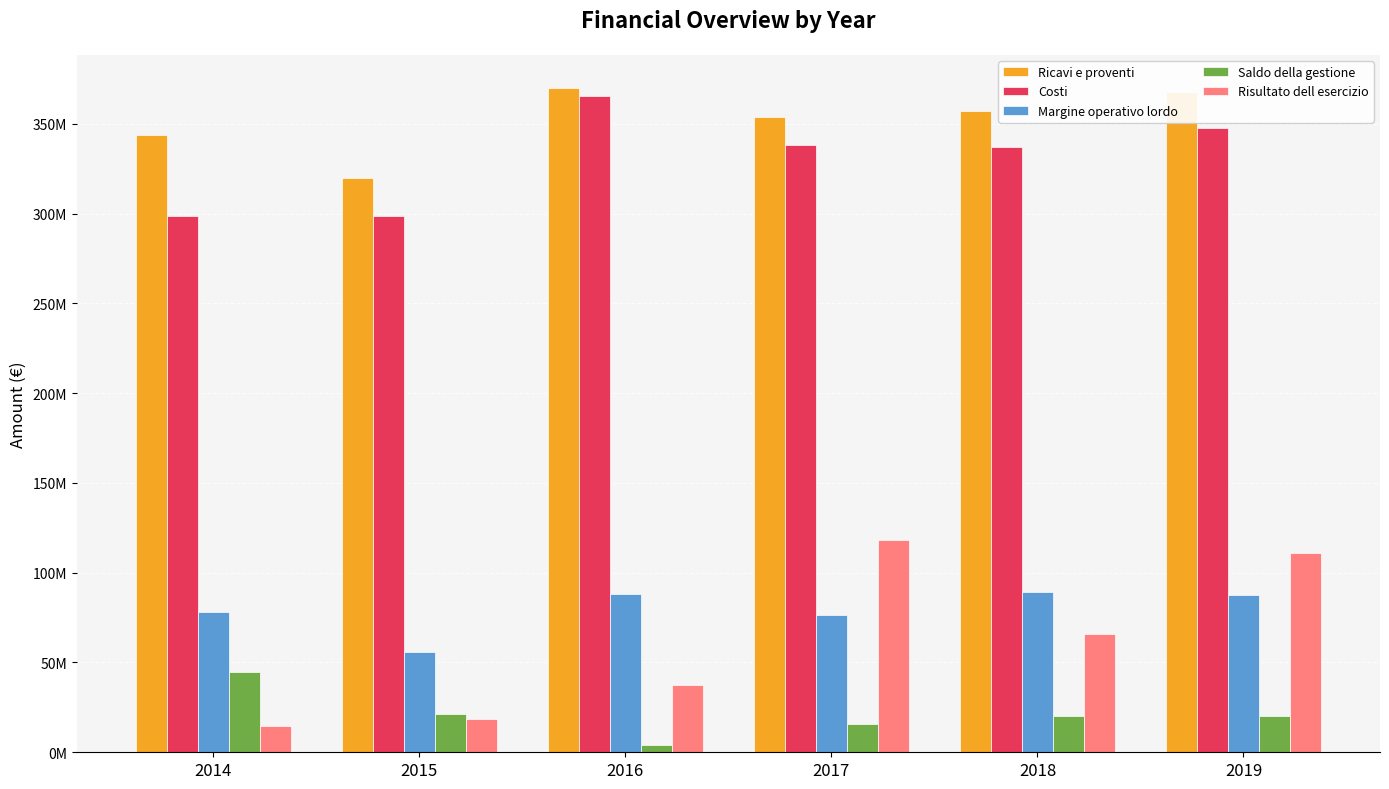

List the labels in order of Saldo della gestione value, smallest first.

2016, 2017, 2018, 2019, 2015, 2014